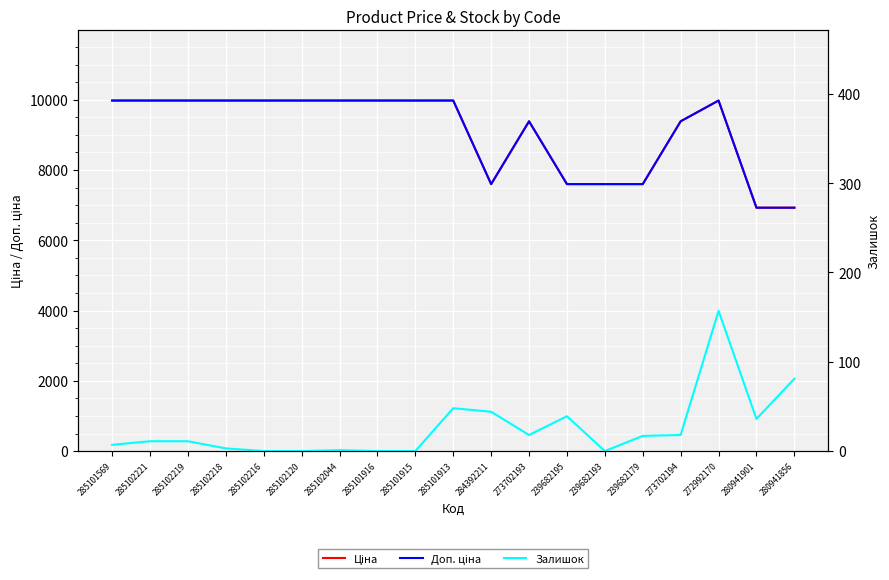

How many values in the Доп. ціна series are below 9974?

8